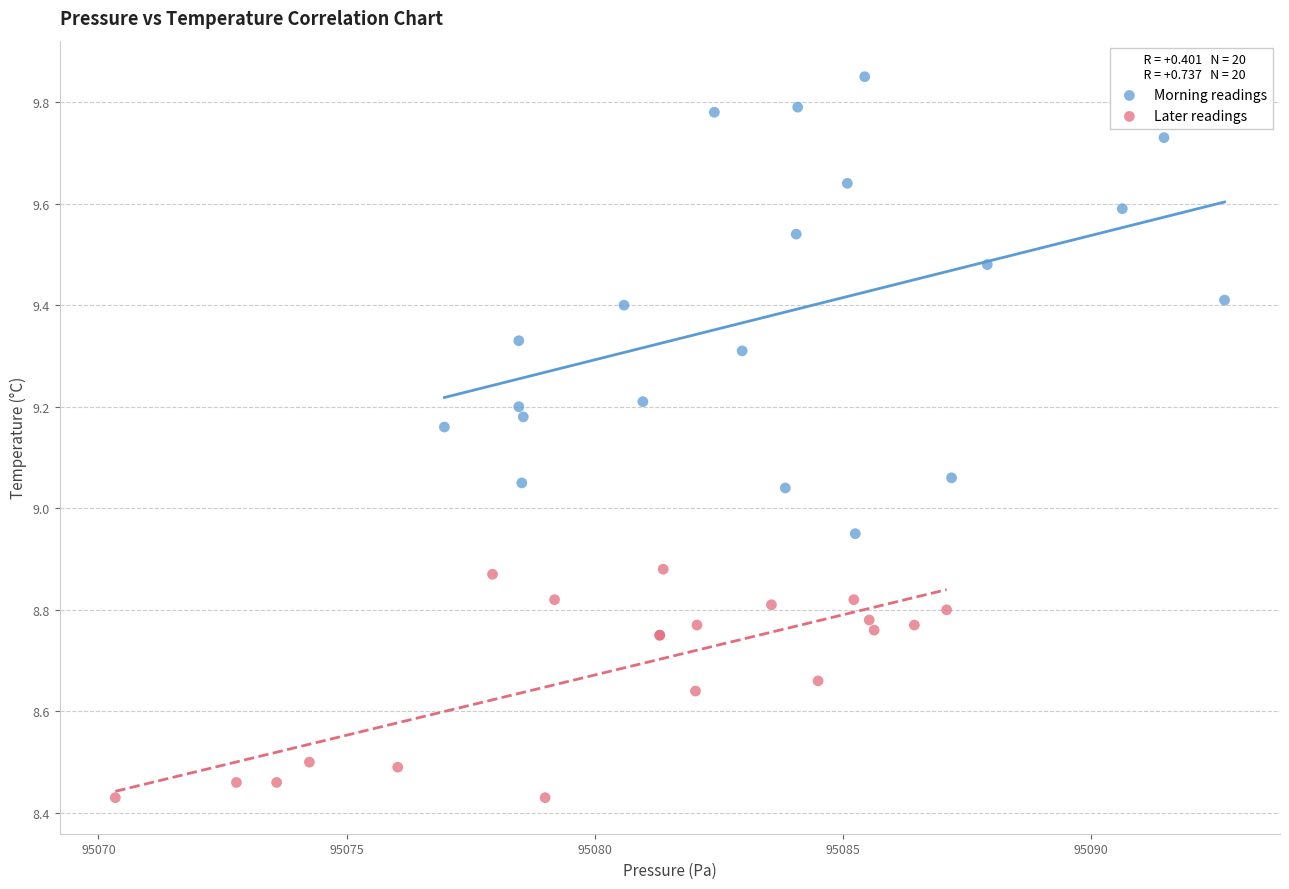

Which series has the widest spread of Y values?

Morning readings